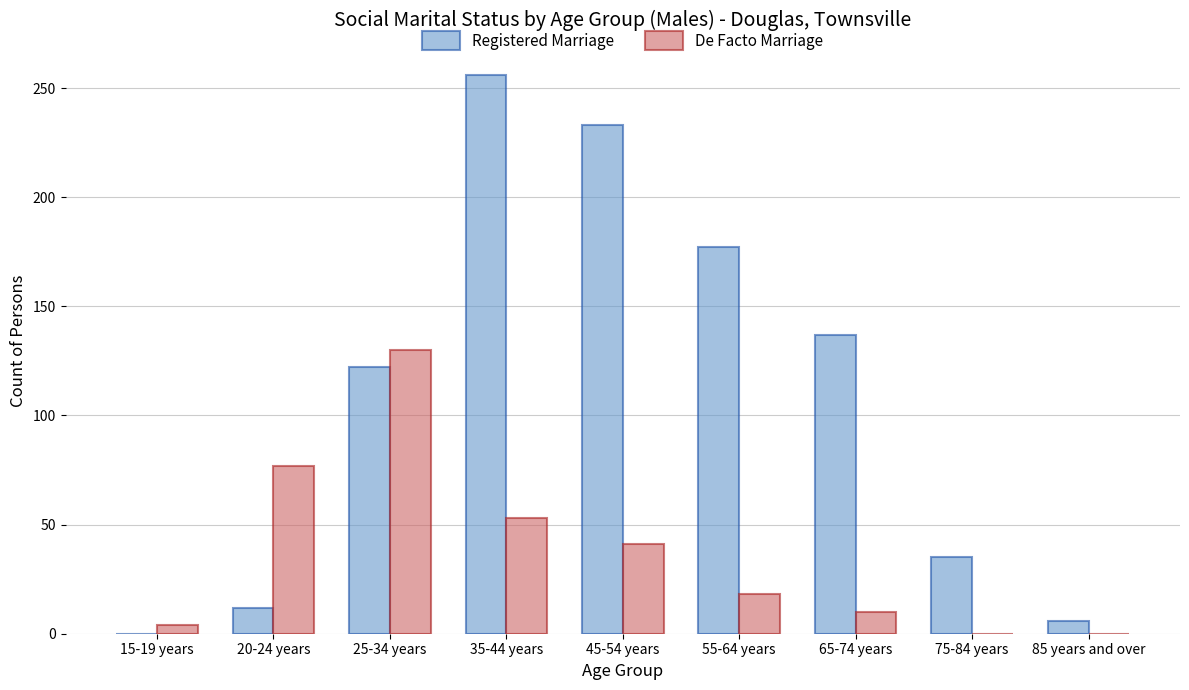

What is the greatest value displayed?

256